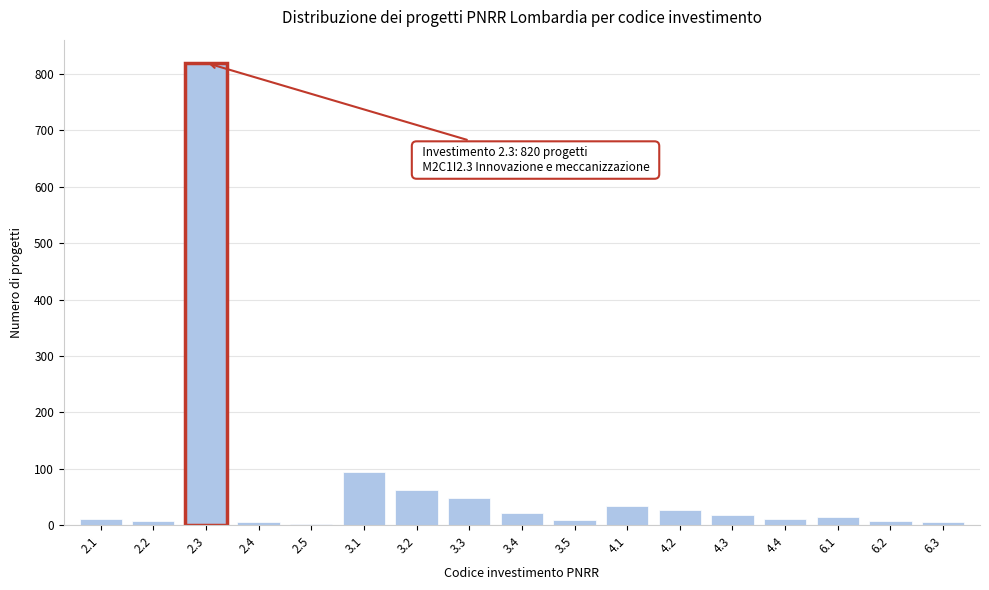

What is the difference between the maximum and minimum values?

817